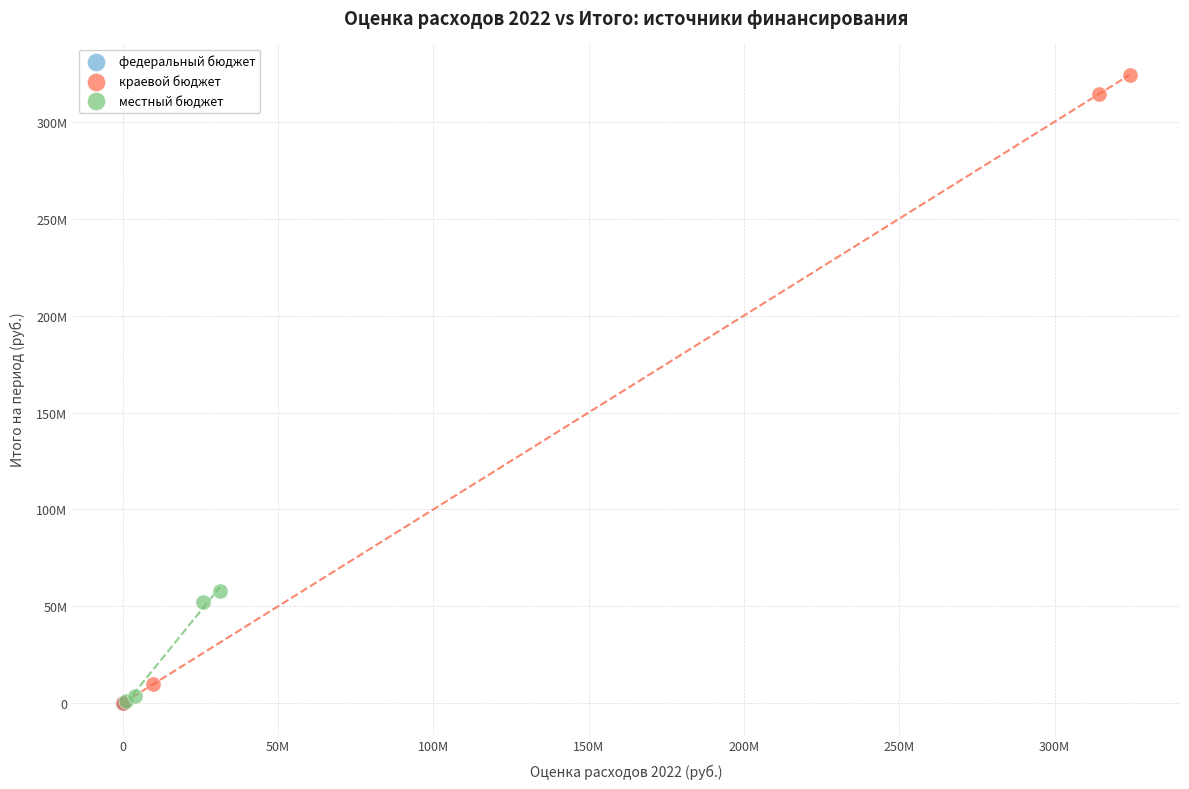

What are all the series names shown in the legend?

федеральный бюджет, краевой бюджет, местный бюджет